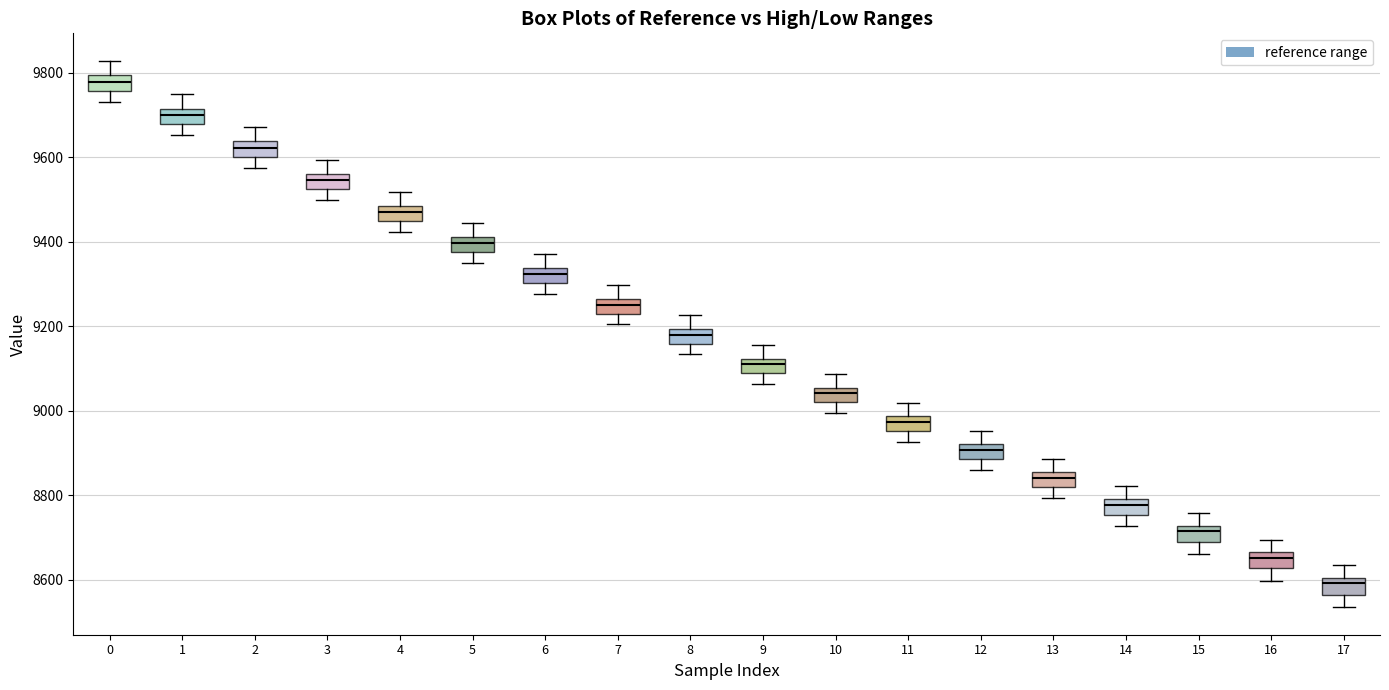

Reading left to right, read every box against the y-axis: the position of its median line, the range the box covers, and the ends of its whiskers. The values are not printed on the chart, so give them approximately, as read against the axis.

0: median 9780, box 9760 to 9800, whiskers 9720 to 9820
1: median 9700, box 9680 to 9720, whiskers 9660 to 9740
2: median 9620, box 9600 to 9640, whiskers 9580 to 9680
3: median 9540, box 9520 to 9560, whiskers 9500 to 9600
4: median 9480 (inside the box), box 9440 to 9480, whiskers 9420 to 9520
5: median 9400 (inside the box), box 9380 to 9400, whiskers 9340 to 9440
6: median 9320, box 9300 to 9340, whiskers 9280 to 9360
7: median 9260 (inside the box), box 9220 to 9260, whiskers 9200 to 9300
8: median 9180, box 9160 to 9200, whiskers 9140 to 9220
9: median 9100, box 9080 to 9120, whiskers 9060 to 9160
10: median 9040, box 9020 to 9060, whiskers 9000 to 9080
11: median 8980 (inside the box), box 8960 to 8980, whiskers 8920 to 9020
12: median 8900, box 8880 to 8920, whiskers 8860 to 8960
13: median 8840, box 8820 to 8860, whiskers 8800 to 8880
14: median 8780 (inside the box), box 8760 to 8780, whiskers 8720 to 8820
15: median 8720 (just below the box's upper edge), box 8680 to 8720, whiskers 8660 to 8760
16: median 8660 (just below the box's upper edge), box 8620 to 8660, whiskers 8600 to 8700
17: median 8600 (just below the box's upper edge), box 8560 to 8600, whiskers 8540 to 8640